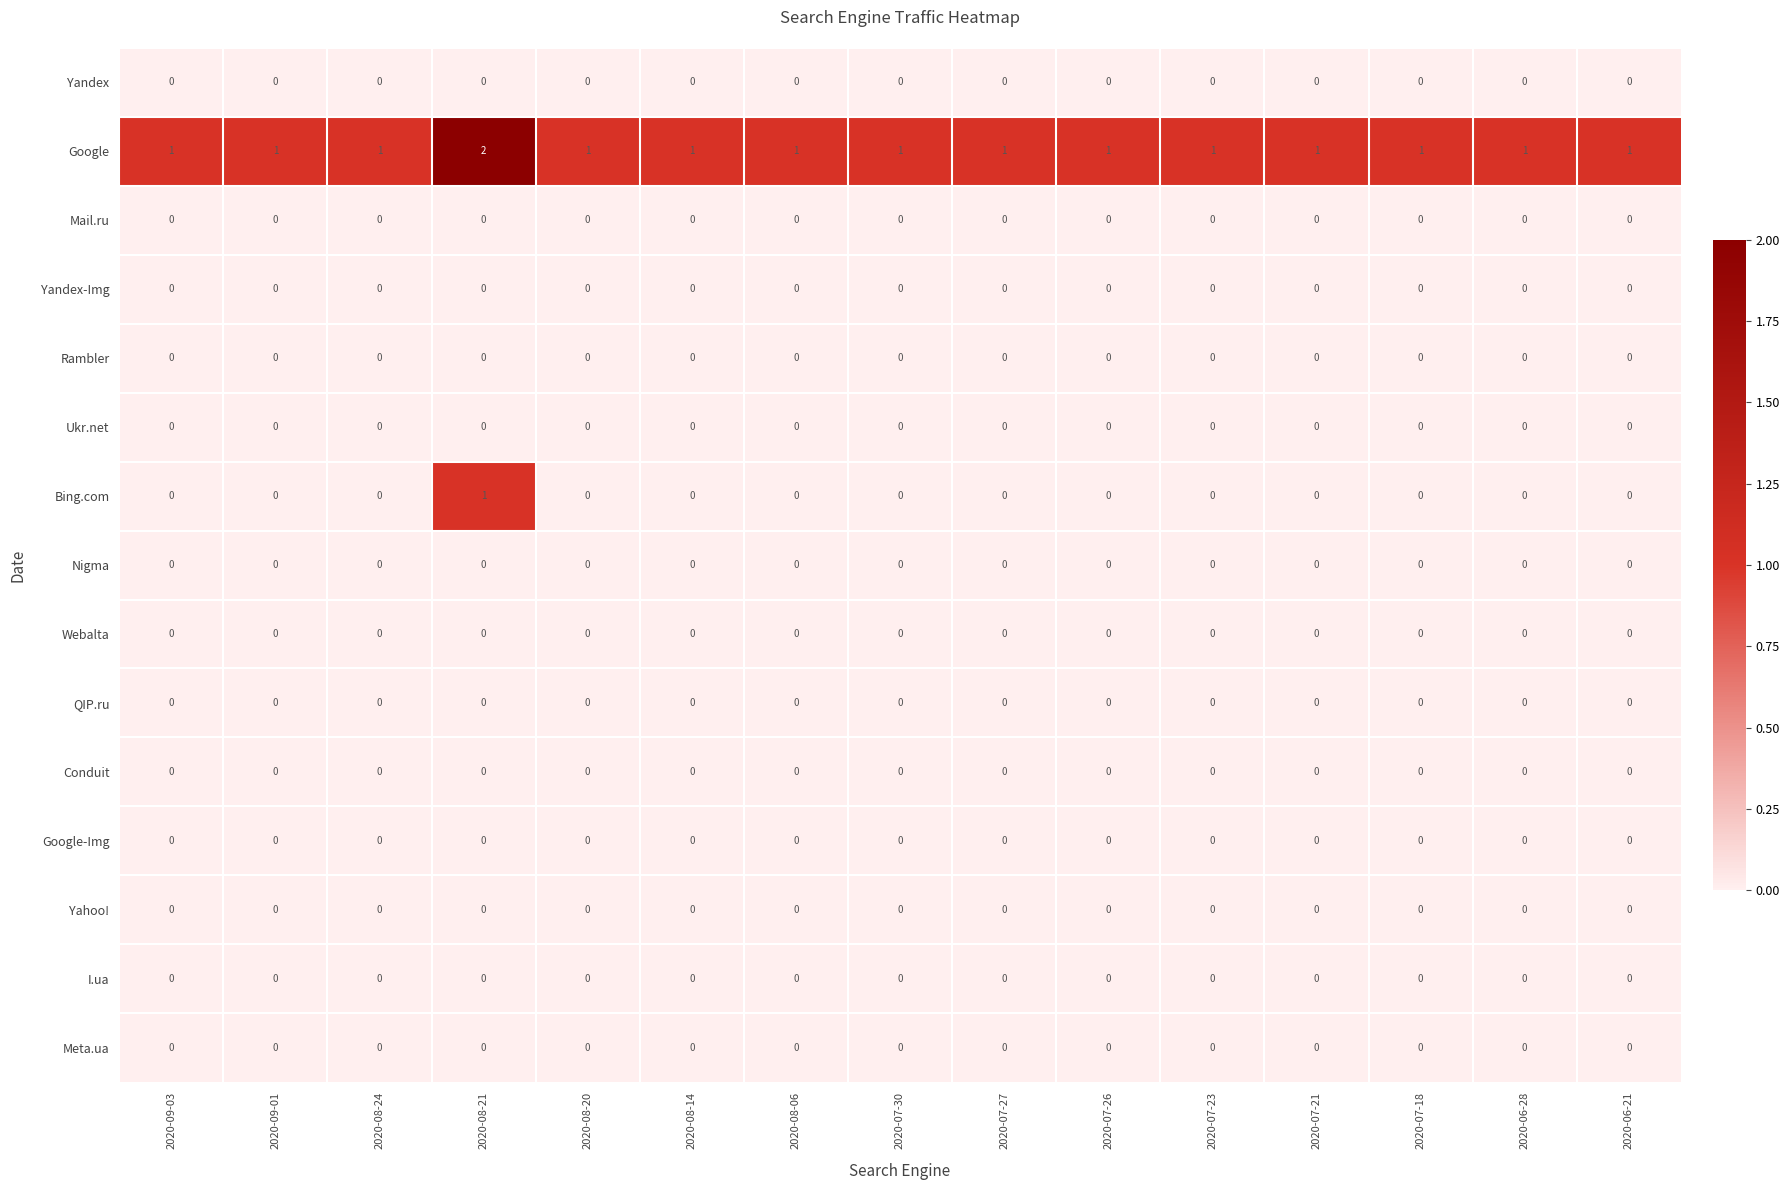

What is the maximum value shown in the chart?

2